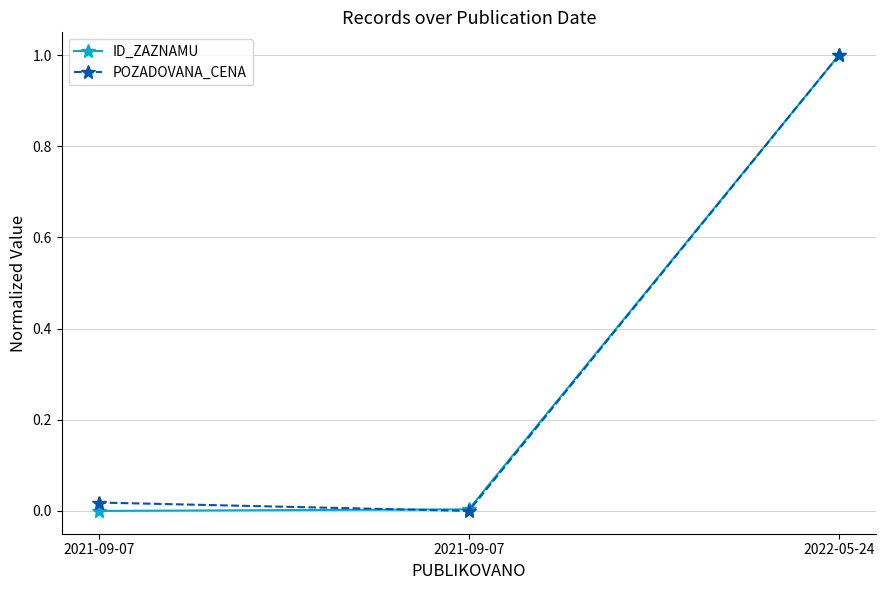

What is the difference between the maximum and minimum values in the POZADOVANA_CENA series?

1.0